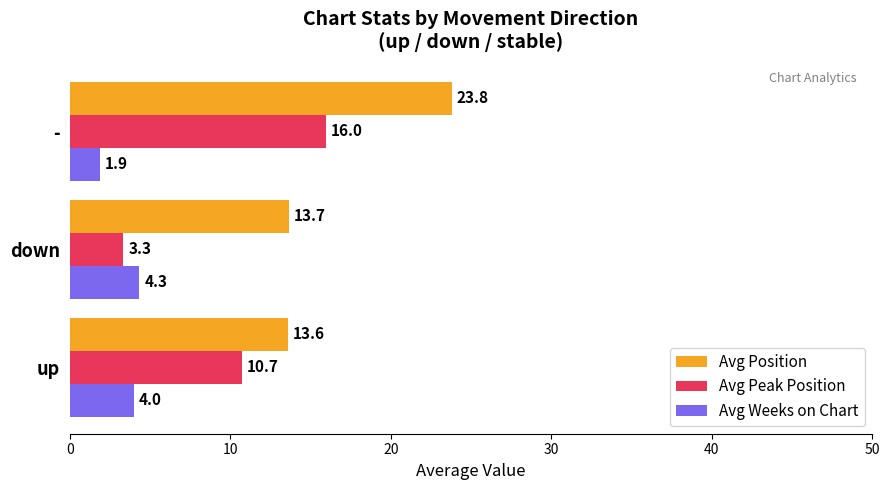

Where is Avg Peak Position nearest to the value 9?

up